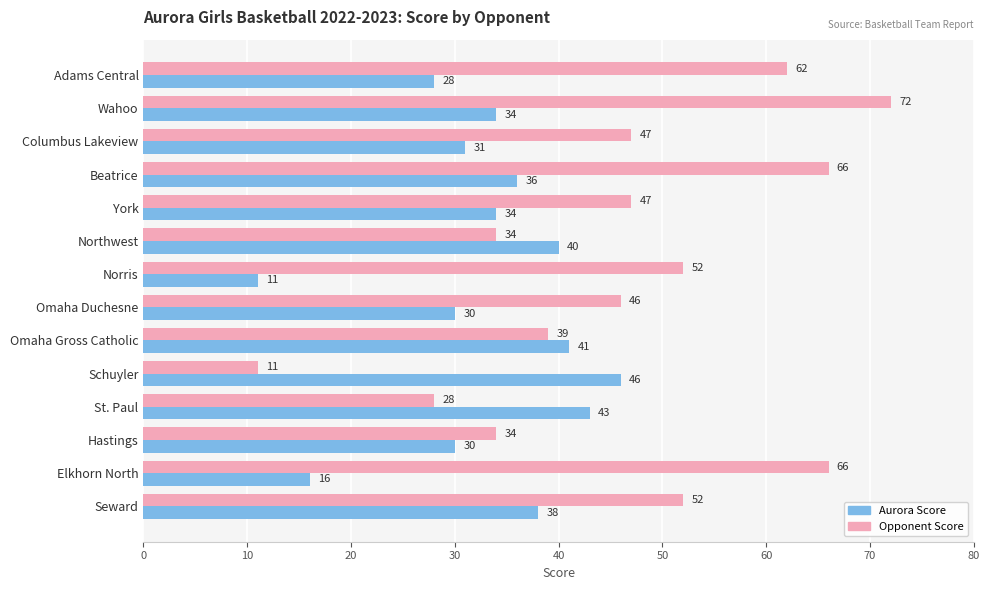

At Schuyler, list the series in order from smallest to largest.

Opponent Score, Aurora Score